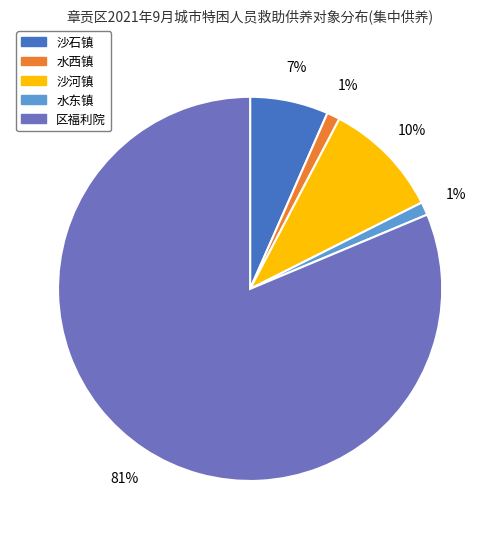

To the nearest percent, what is the average slice percentage?

20%